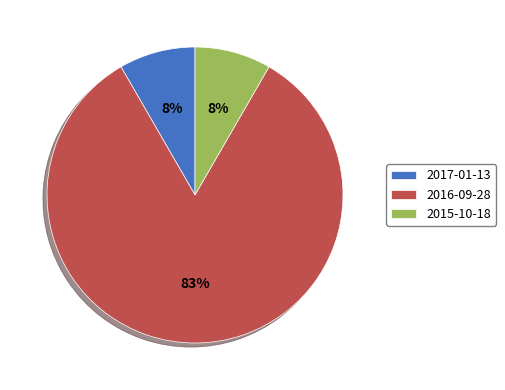

Which category accounts for the majority?

2016-09-28